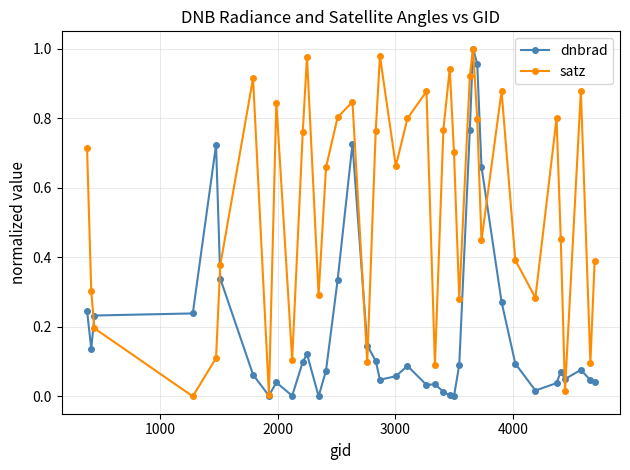

List the series in order of their overall mean, highest first.

satz, dnbrad